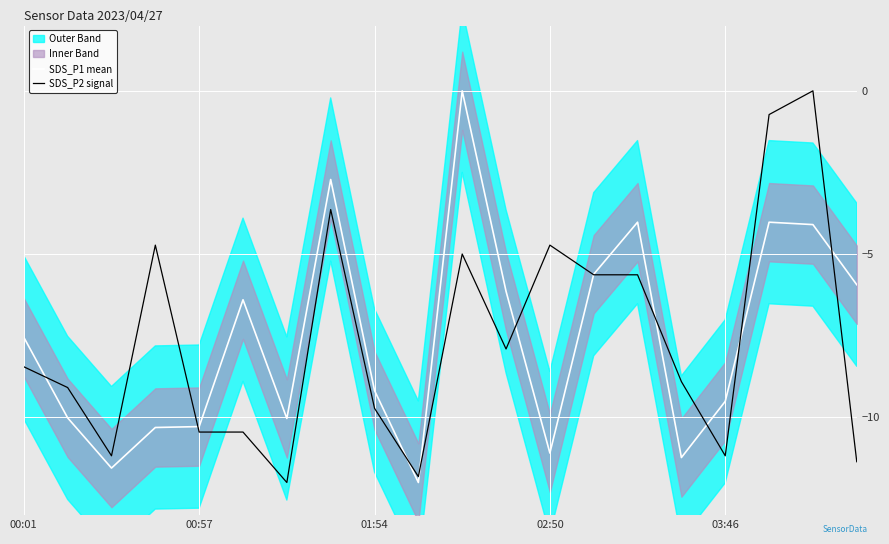

Is it true that SDS_P1 mean equals -11.1 at 02:50?

True